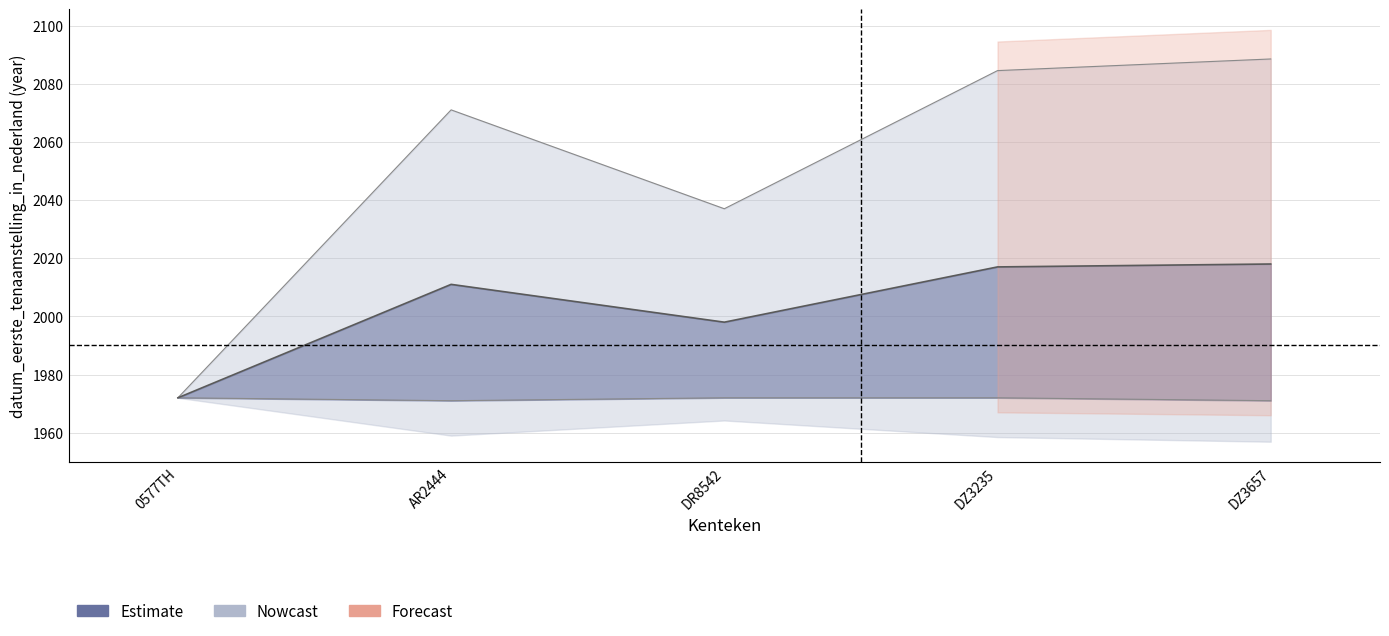

What is the difference between the maximum and minimum values?

46